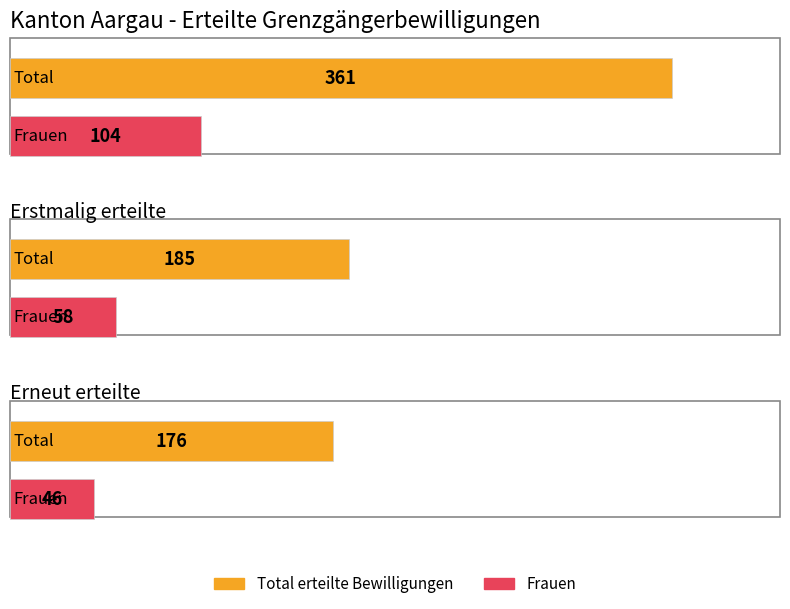

What is the highest value of the Männer series?

257